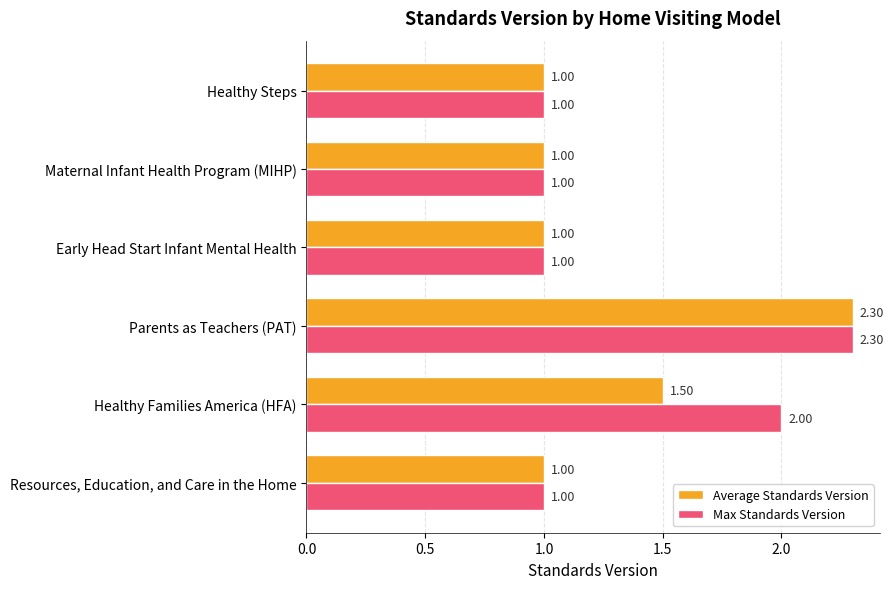

At which category does the chart reach its peak across all series?

Parents as Teachers (PAT)